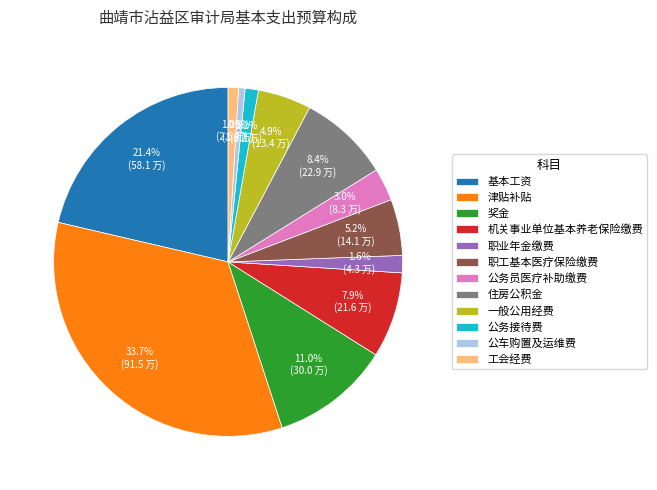

What percentage is the 奖金 slice, to the nearest percent?

11%